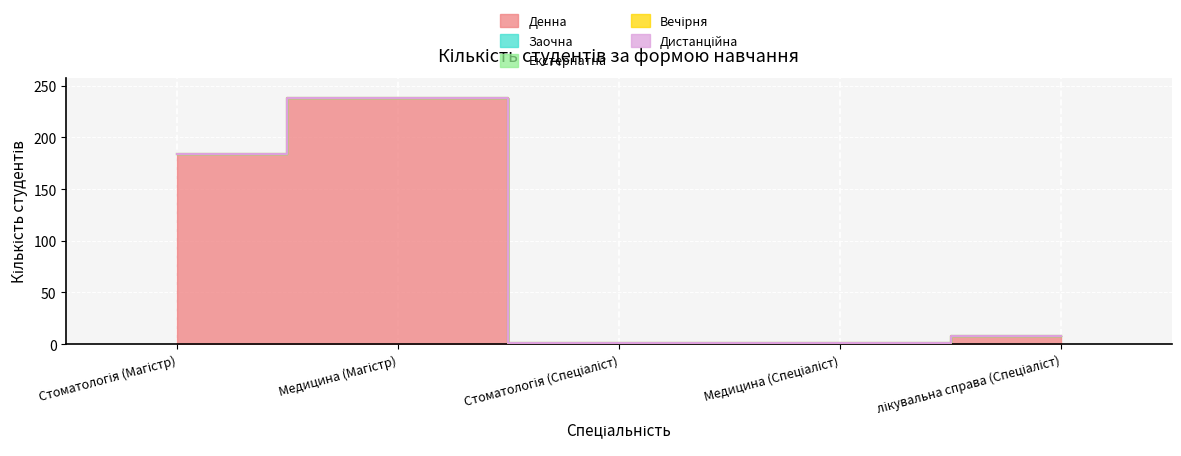

What is the sum of the Денна values at Медицина (Спеціаліст) and Стоматологія (Спеціаліст)?

2